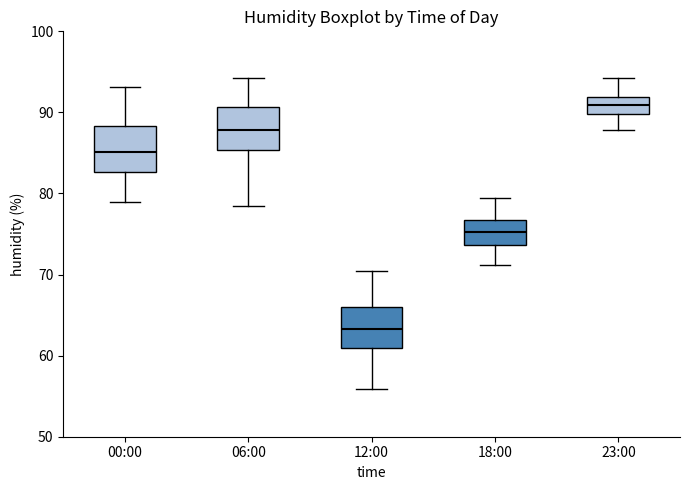

Reading left to right, transcribe this box plot: for each box, give where its median line is, the range the box spans, and where its two whiskers end, as read against the y-axis. The values are not printed on the chart, so give them approximately, as read against the axis.

00:00: median 85, box 83 to 88, whiskers 79 to 93
06:00: median 88, box 85 to 91, whiskers 79 to 94
12:00: median 63, box 61 to 66, whiskers 56 to 70
18:00: median 75, box 74 to 77, whiskers 71 to 80
23:00: median 91, box 90 to 92, whiskers 88 to 94